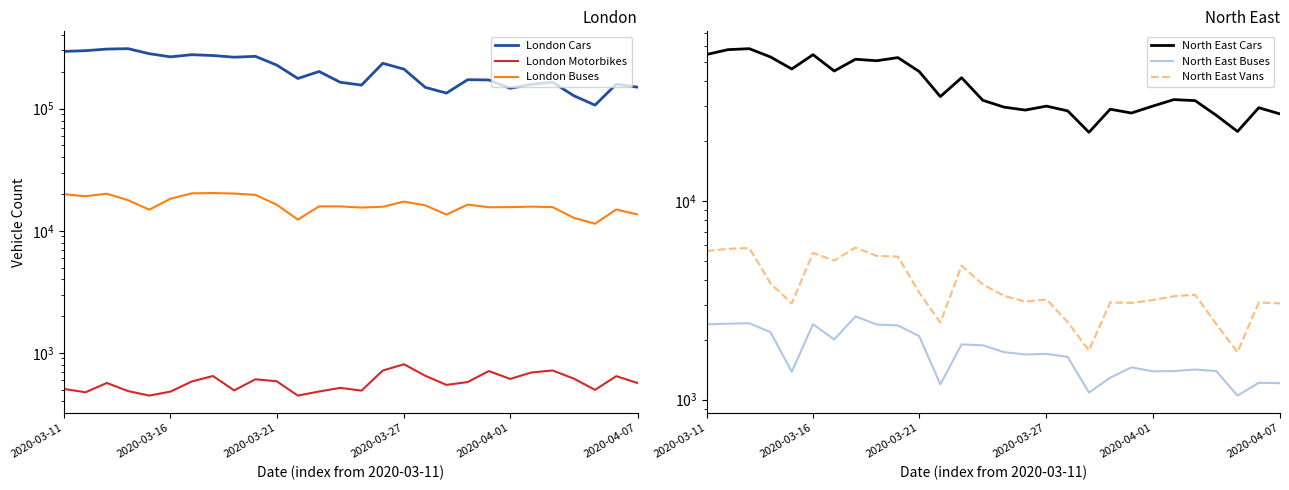

Does the chart display data point markers on the line(s)?

No